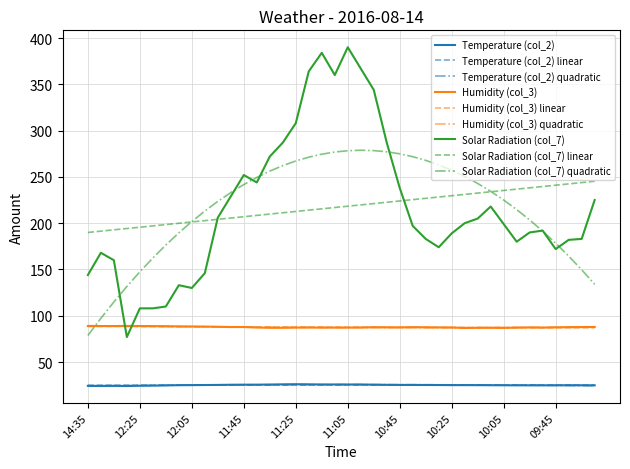

True or false: Humidity (col_3) and Temperature (col_2) cross at least once.

False